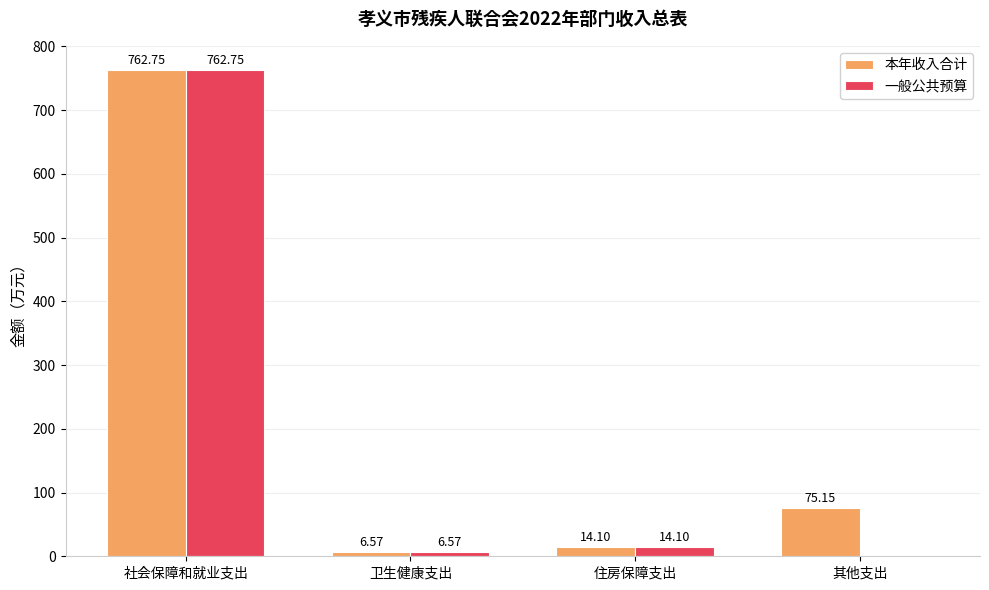

The value of 一般公共预算 at 其他支出 is 0.0. True or false?

True